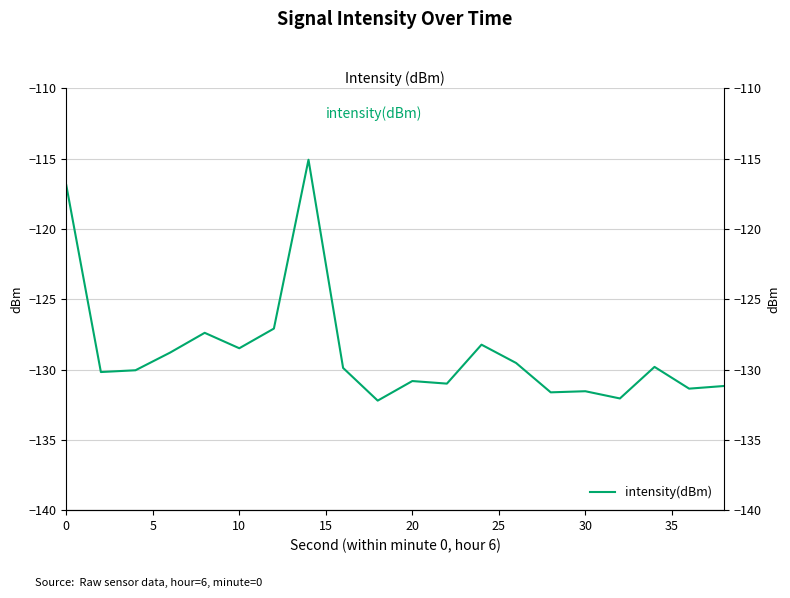

True or false: the data shows -54.1 at 9.

False